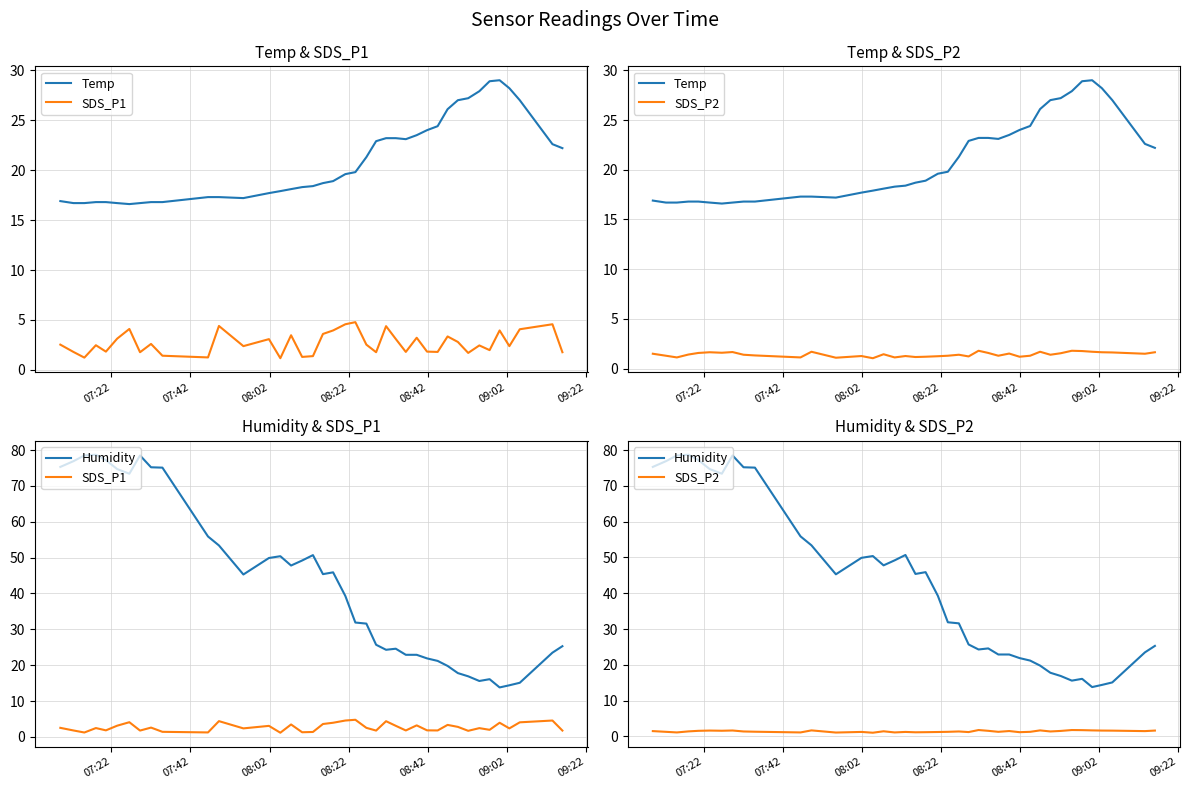

List the series in order of their peak value, lowest first.

SDS_P2, SDS_P1, Temp, Humidity